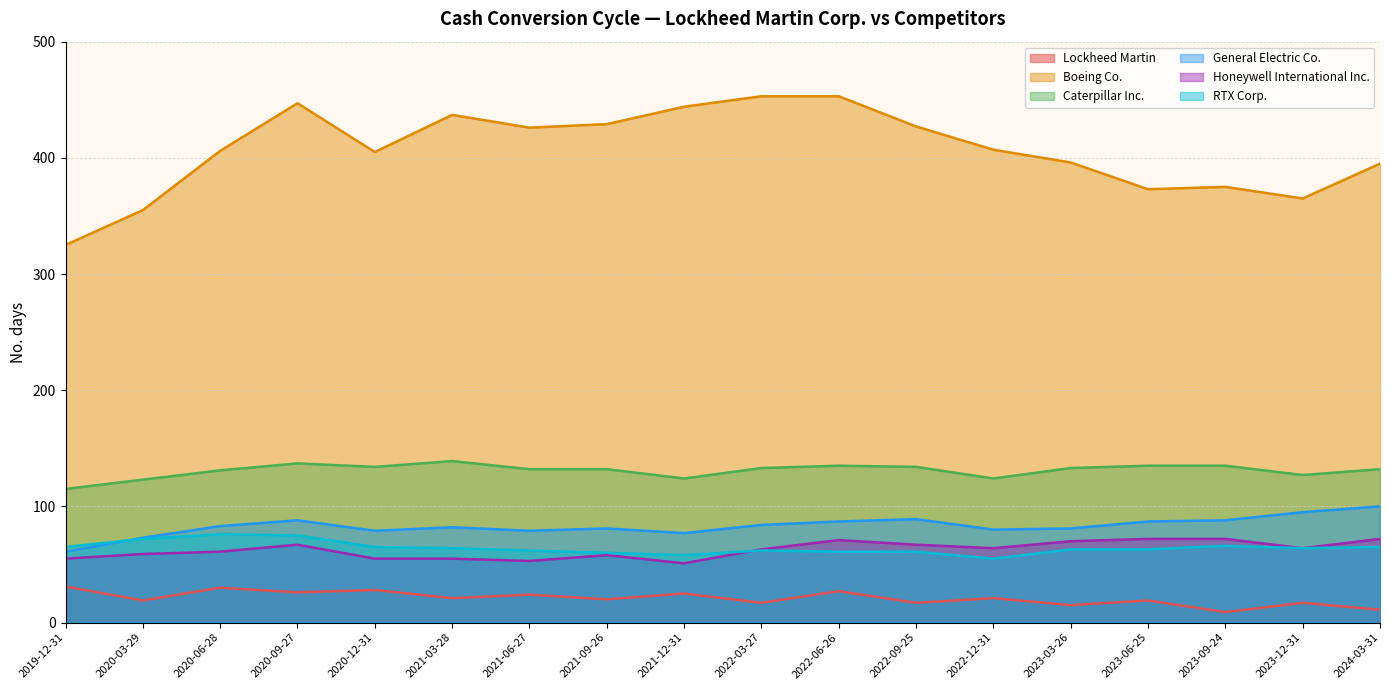

What are all the series names shown in the legend?

Lockheed Martin, Boeing Co., Caterpillar Inc., General Electric Co., Honeywell International Inc., RTX Corp.